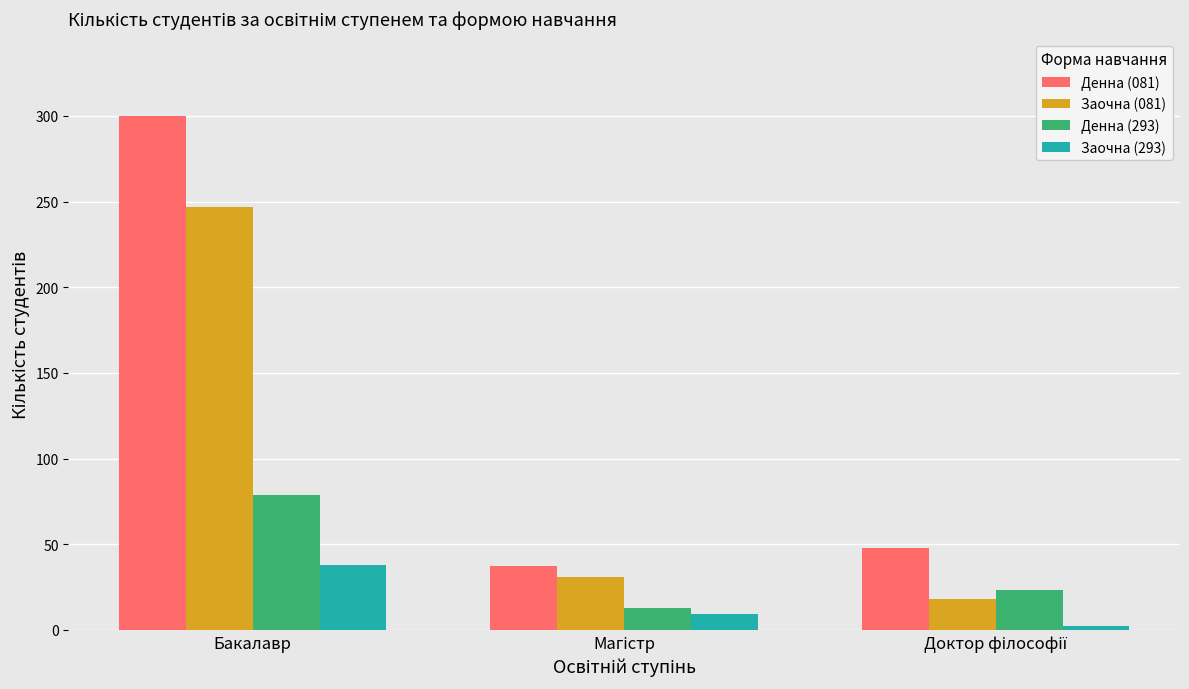

Rank the series by their maximum value, from highest to lowest.

Денна (081), Заочна (081), Денна (293), Заочна (293)